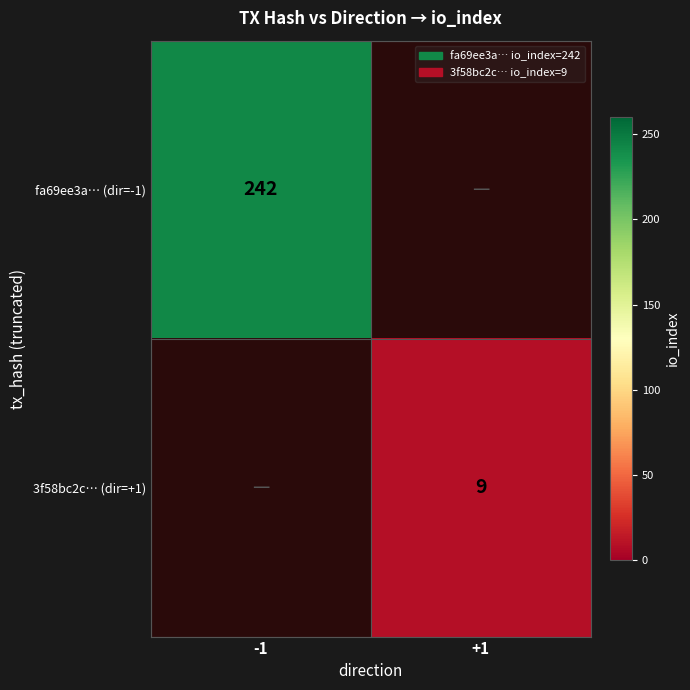

Is it true that fa69ee3a… (dir=-1) equals 242 at -1?

True